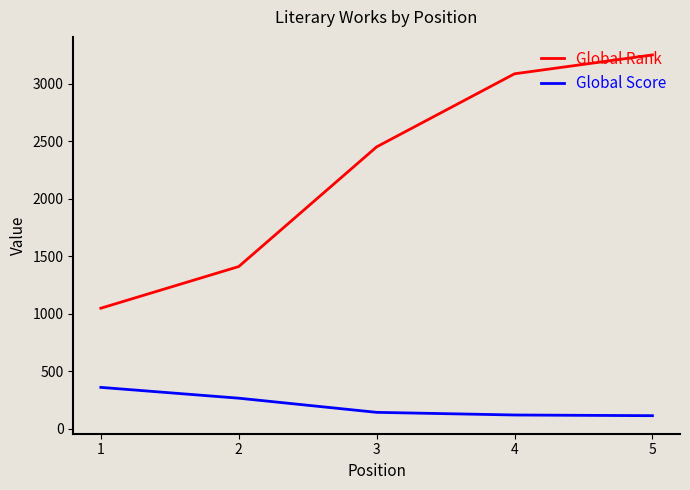

The value of Global Rank at 3 is 2451. True or false?

True